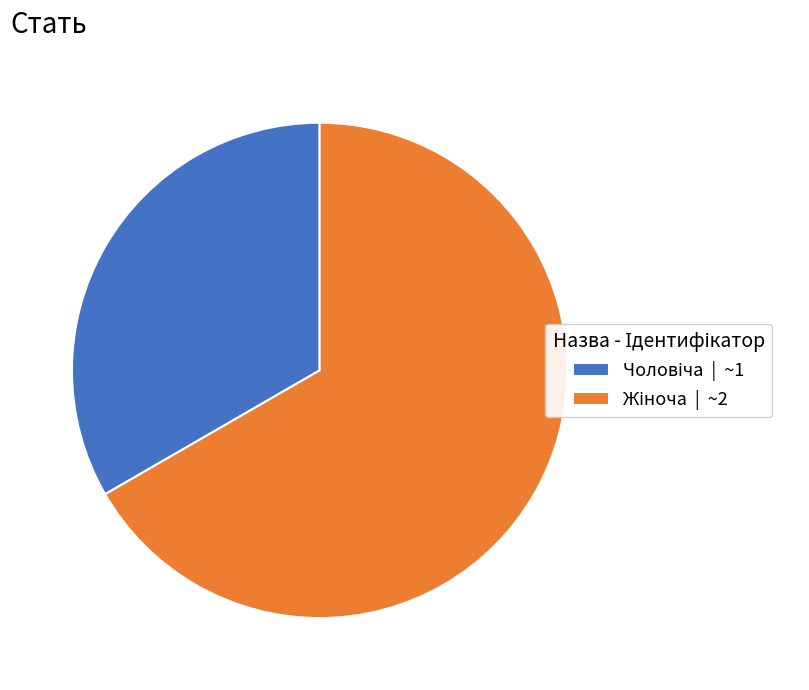

How many slices are in this pie chart?

2